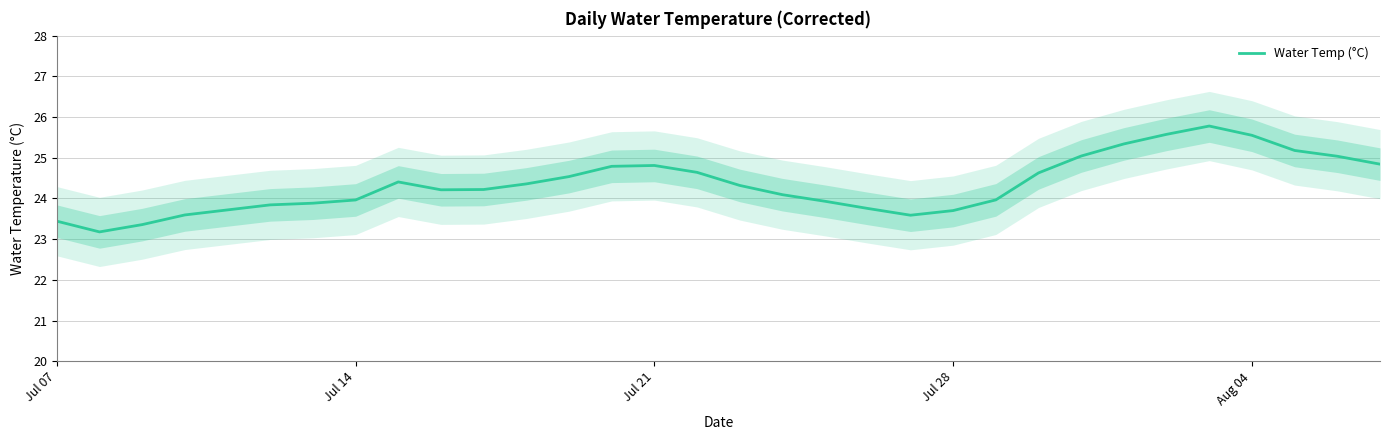

True or false: the data has more than 1 interior local peaks.

True